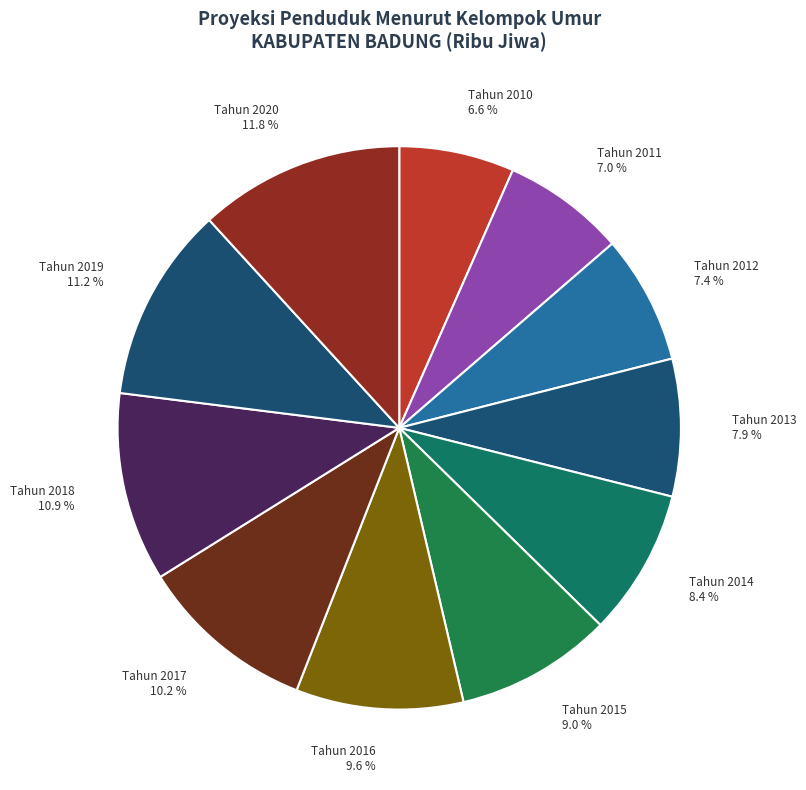

True or false: Tahun 2020 accounts for 5% of the total.

False